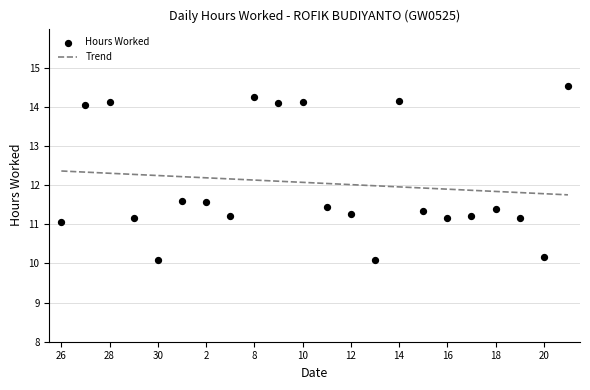

What is the change in value from 2 to 12?

-0.3